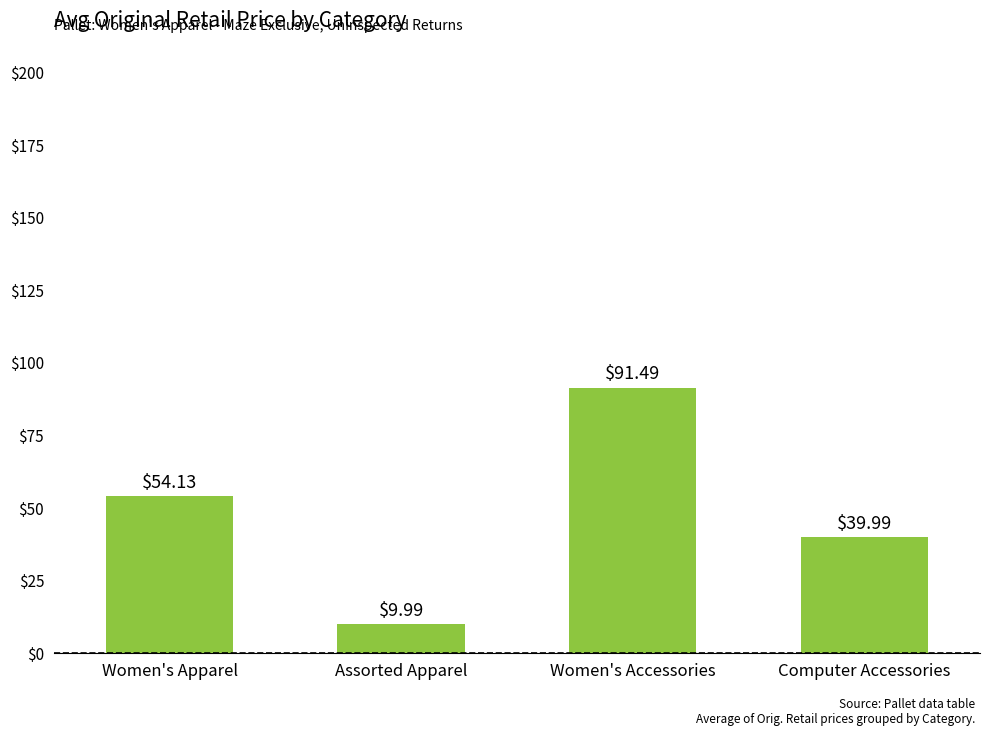

What is the difference between the values at Women's Accessories and Computer Accessories?

51.5